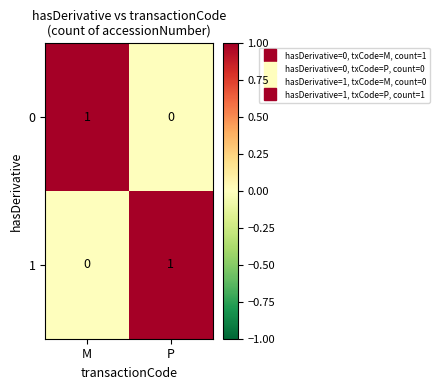

The value of 0 at P is 0. True or false?

True